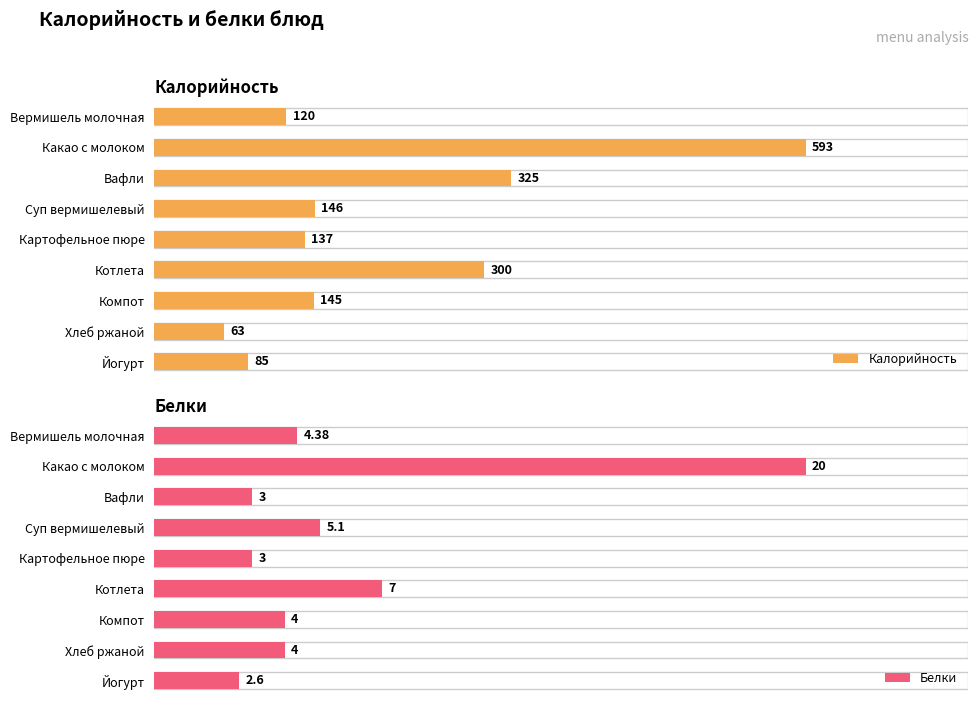

At which label is Калорийность closest to 328?

Вафли